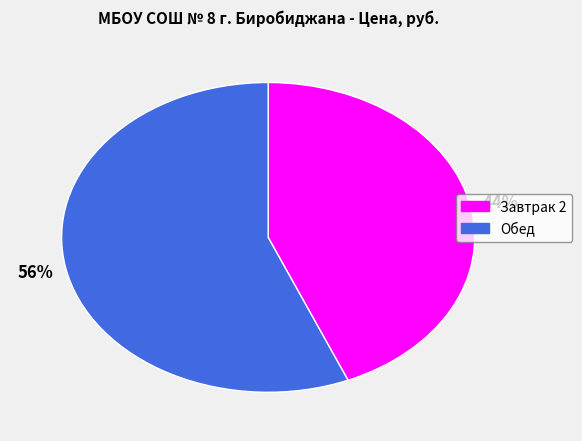

To the nearest percent, what is the average slice percentage?

50%